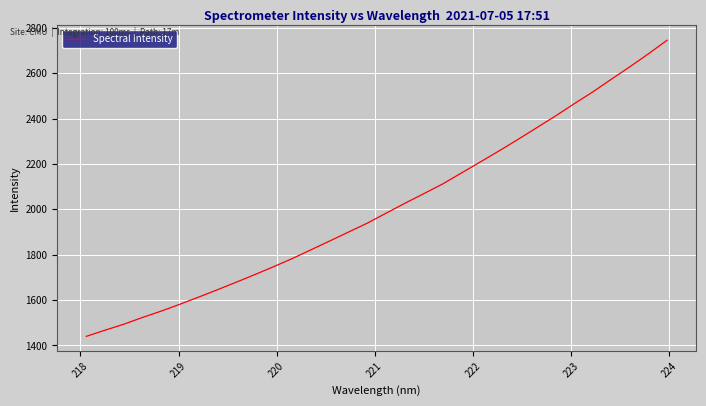

What is the minimum value shown in the chart?

1440.3